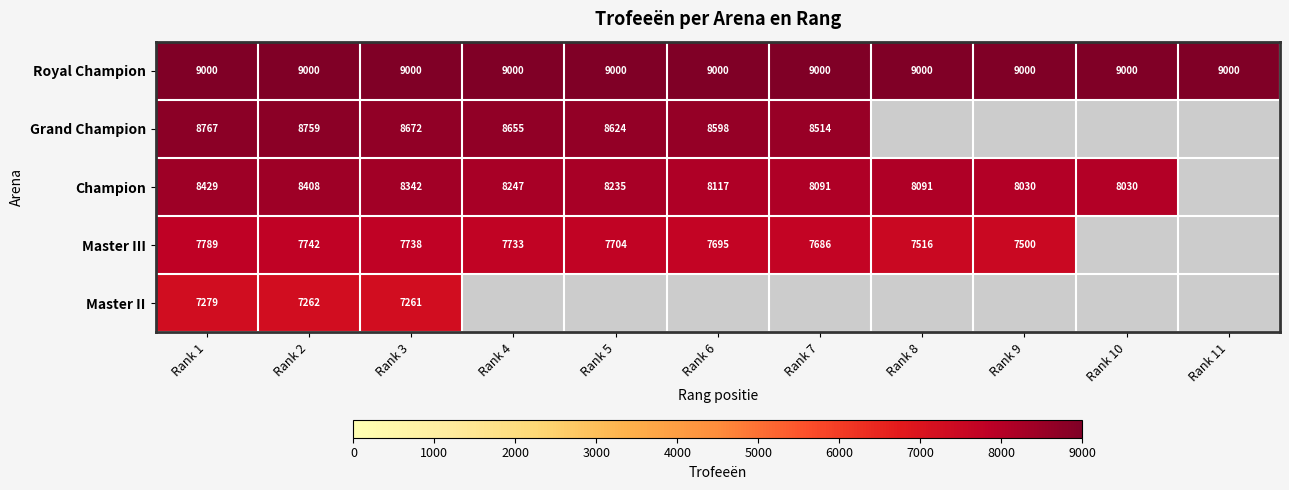

Between Rank 1 and Rank 3, which is larger?

Rank 1